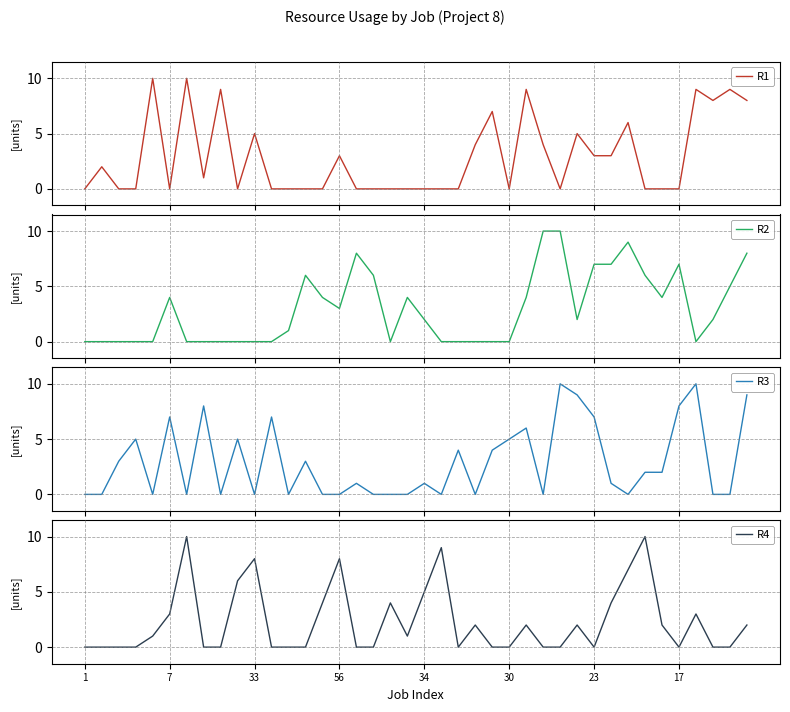

At which category does R4 reach its first local valley?

19